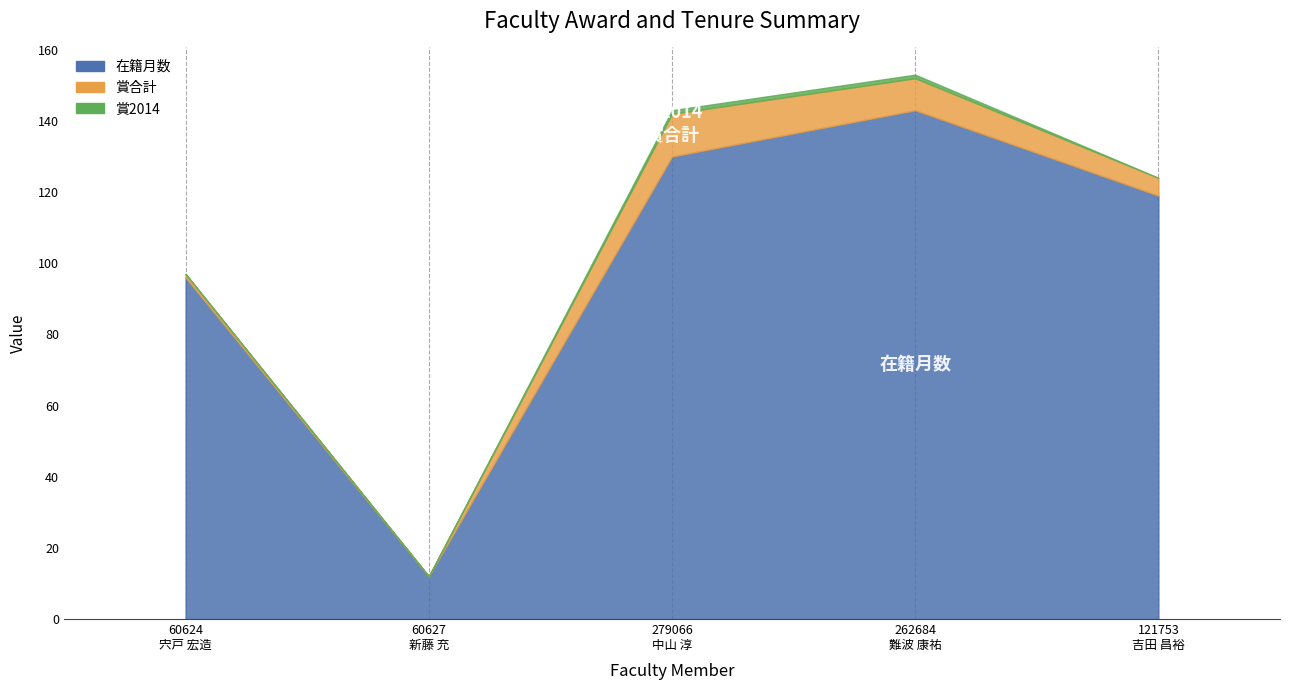

How many distinct data groups are displayed?

3